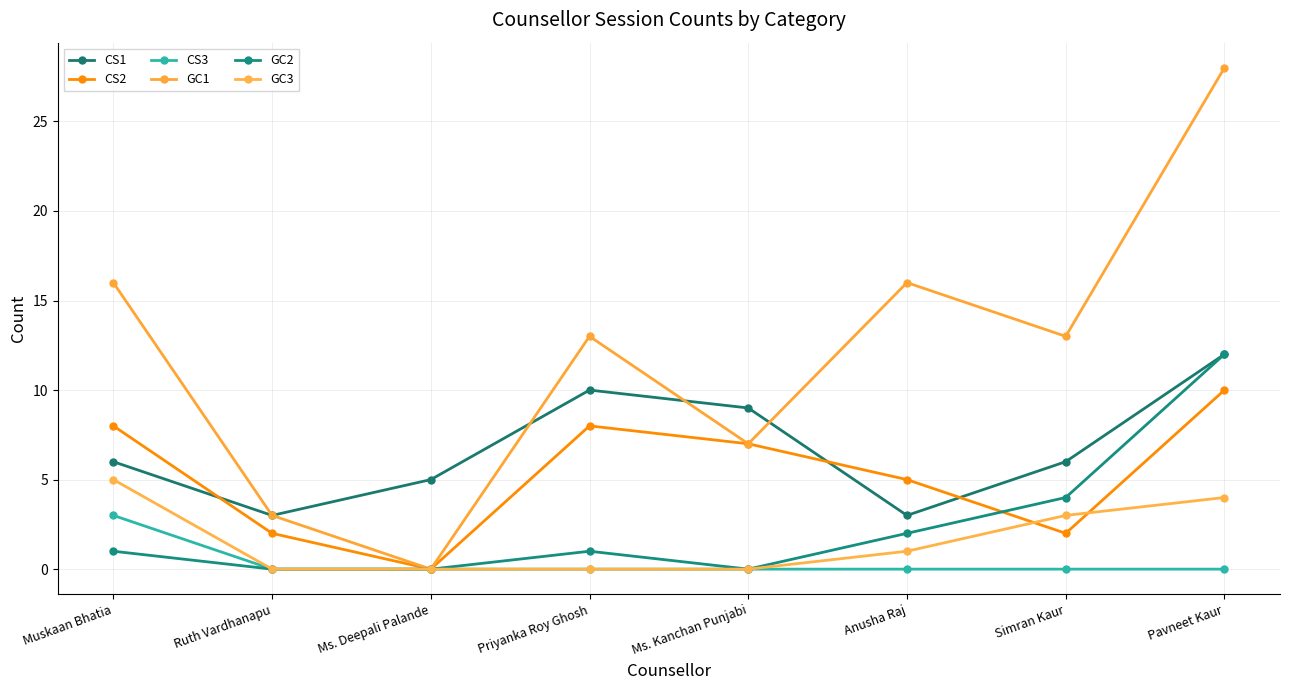

Which has a higher value, Ms. Deepali Palande or Priyanka Roy Ghosh?

Priyanka Roy Ghosh